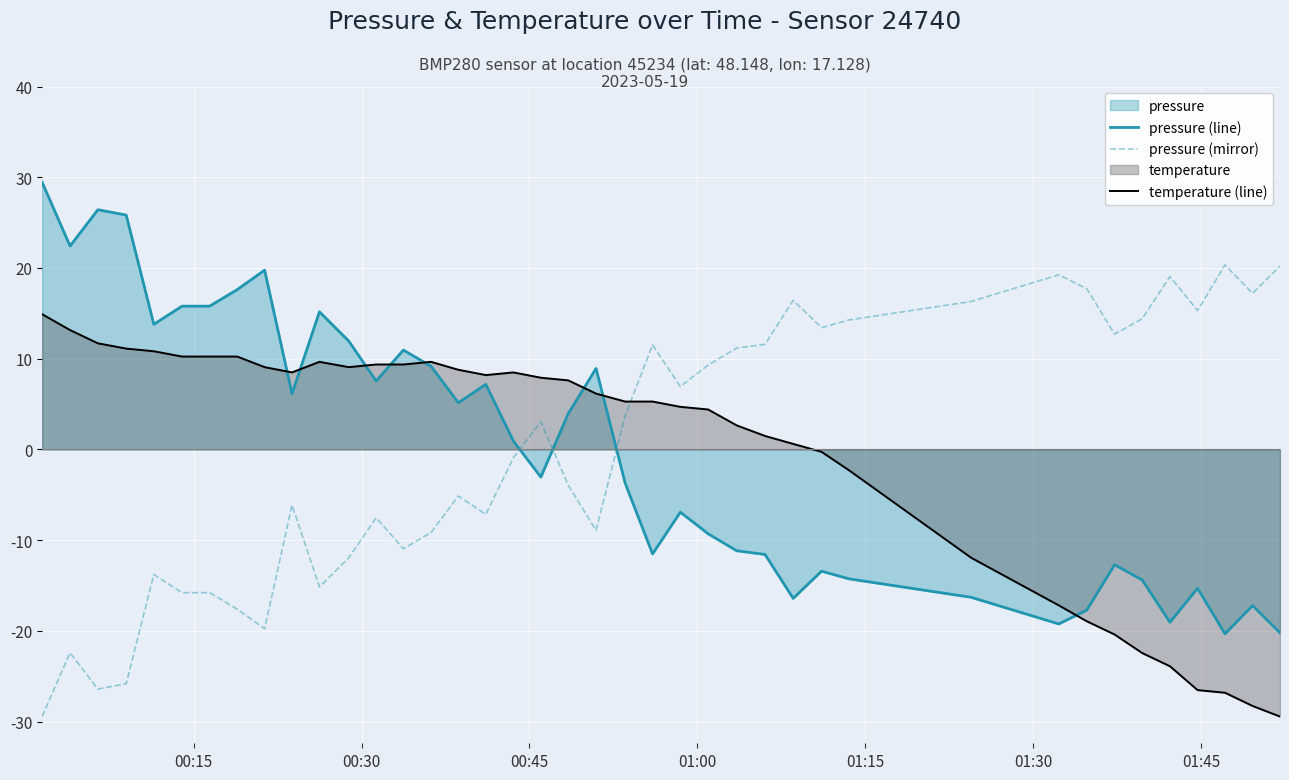

What is the maximum value for temperature (line)?

14.9